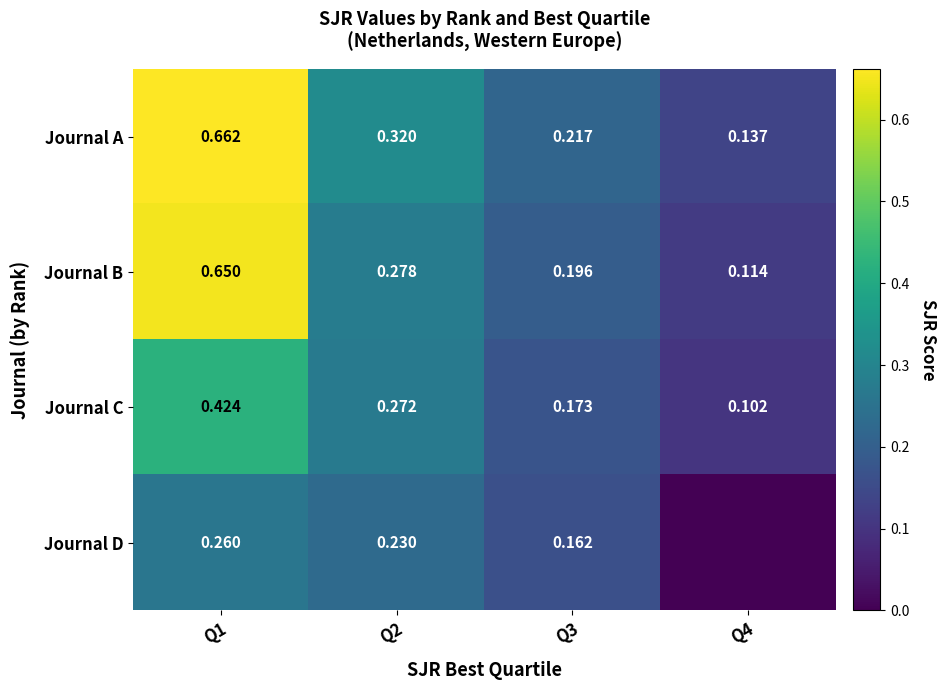

Between Q3 and Q2, which is larger?

Q2